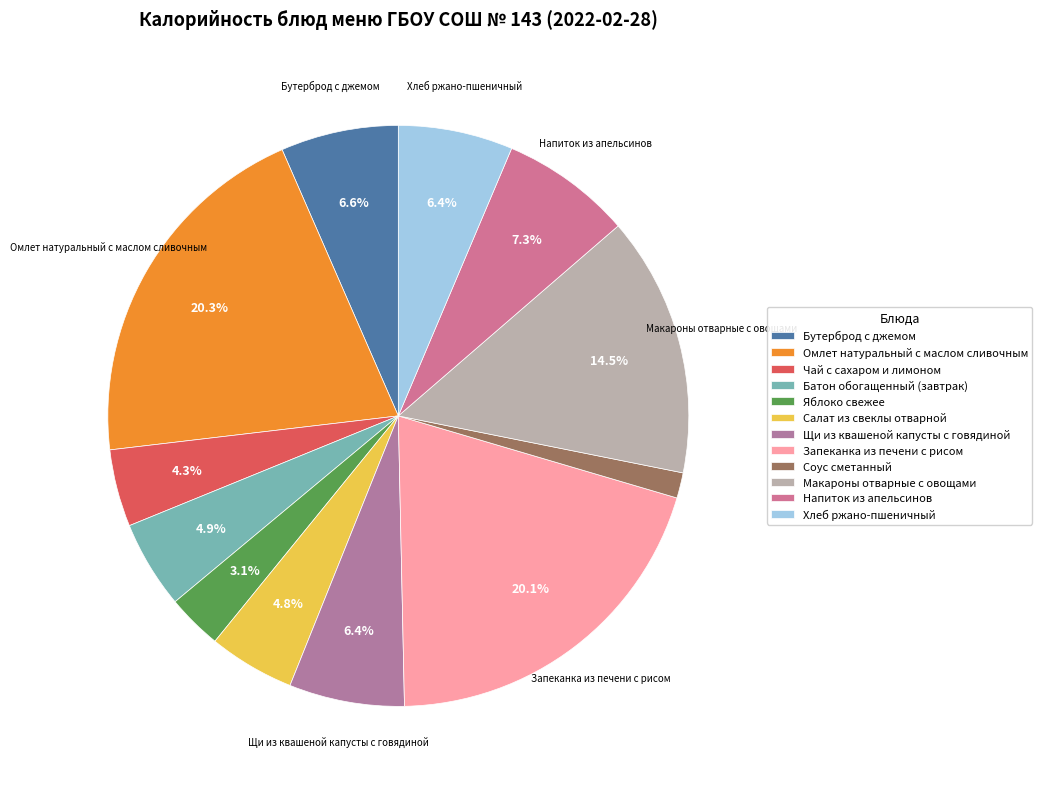

Does Щи из квашеной капусты с говядиной account for over 50% of the chart?

No